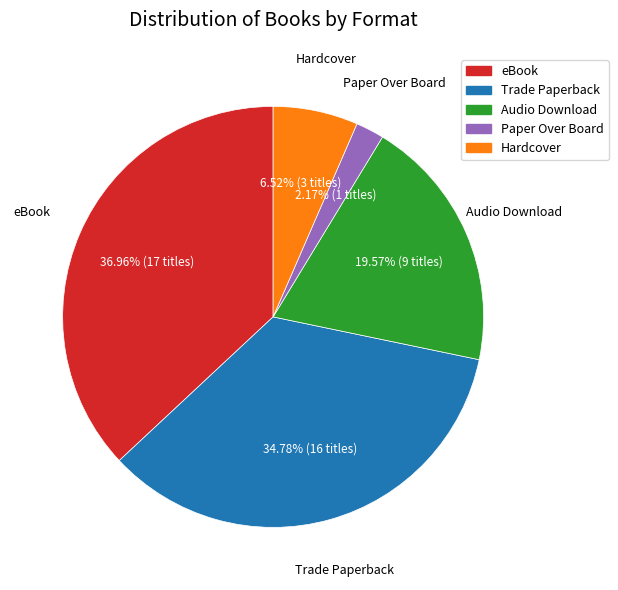

What is the total percentage of Paper Over Board and Hardcover?

8.7%